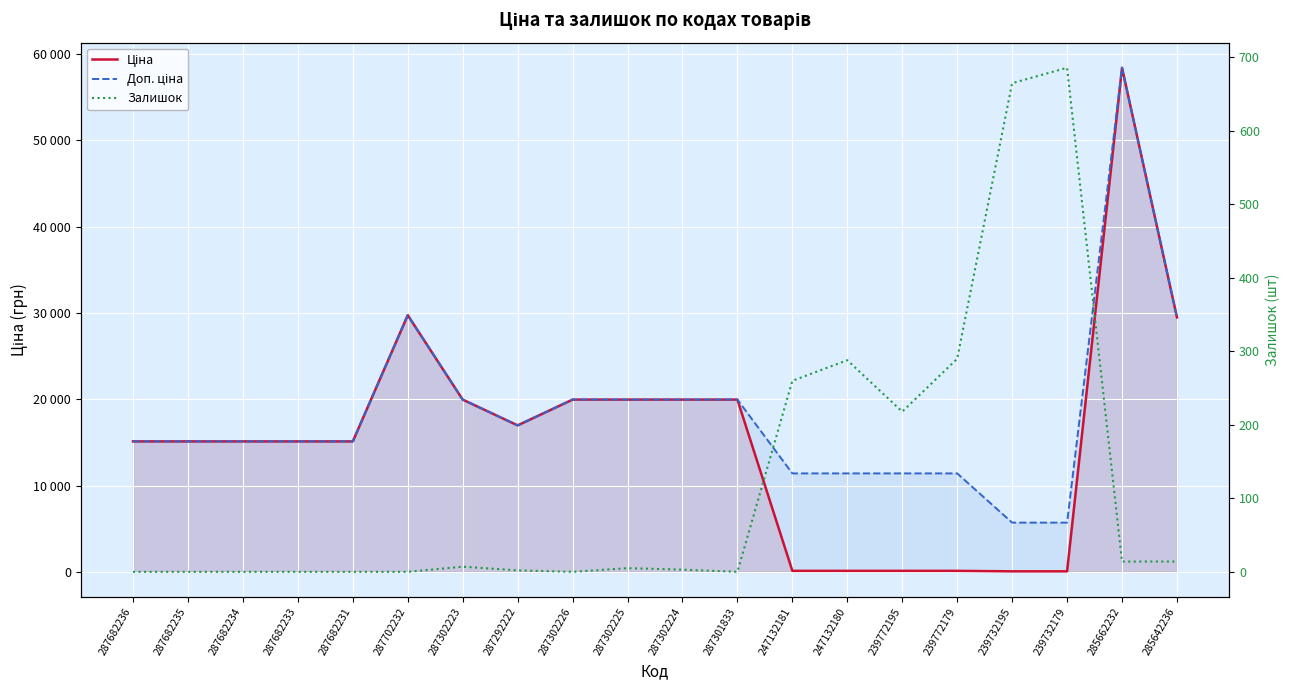

What is the difference between the second highest and minimum values in the Ціна series?

29690.2